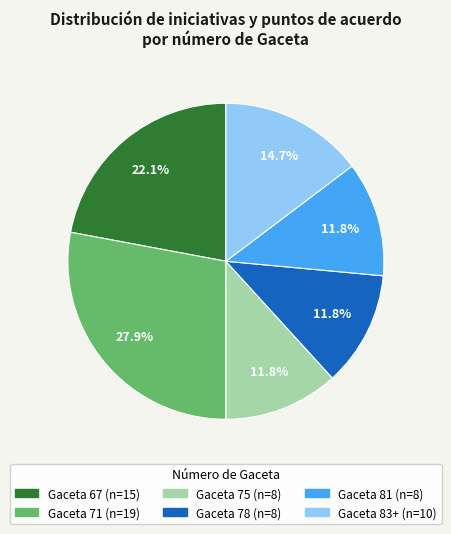

What percentage do Gaceta 83+ and Gaceta 67 together represent?

36.8%